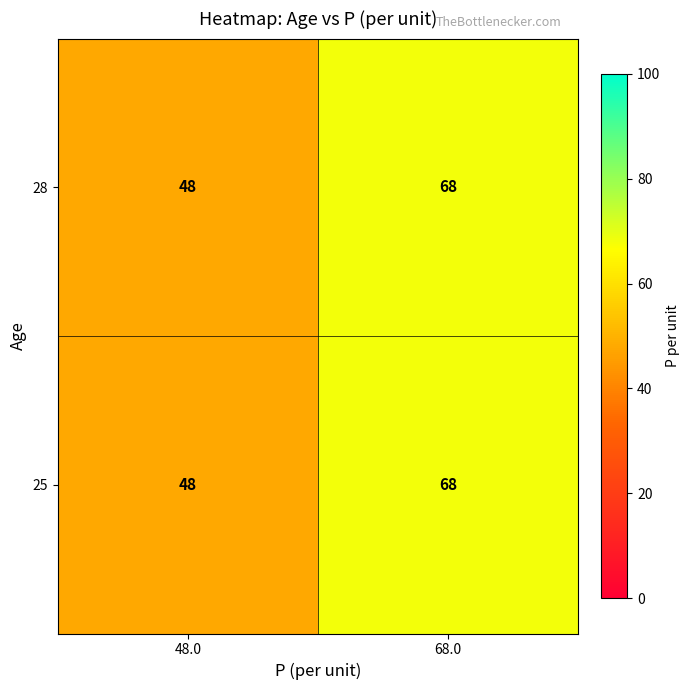

True or false: 28 has a value of 92 at 68.0.

False